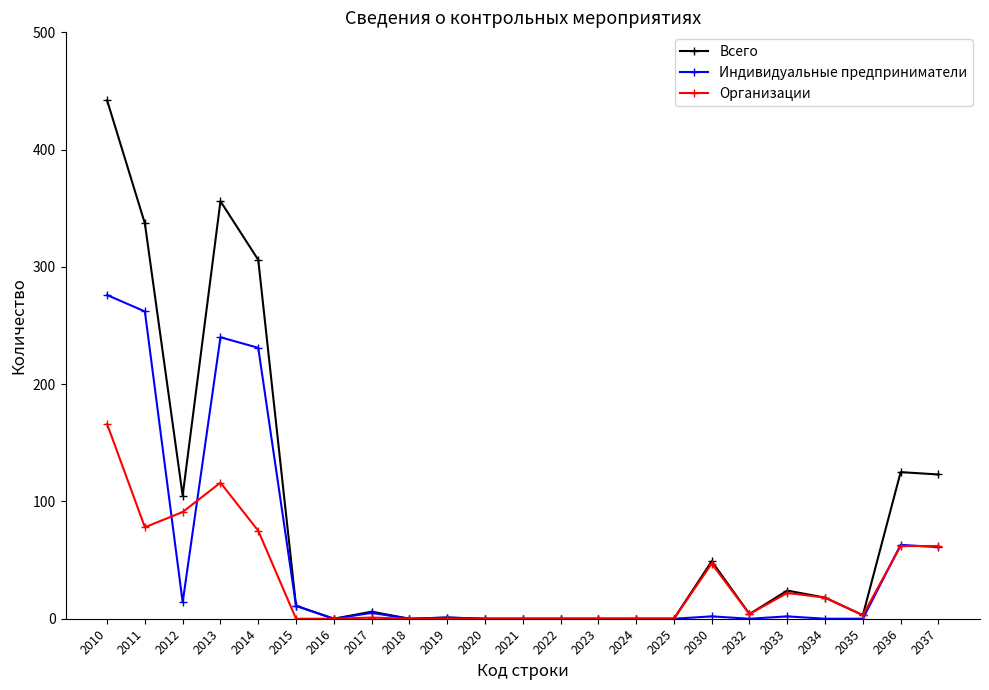

Is the value of Организации at 2011 greater than the value of Индивидуальные предприниматели at 2024?

Yes